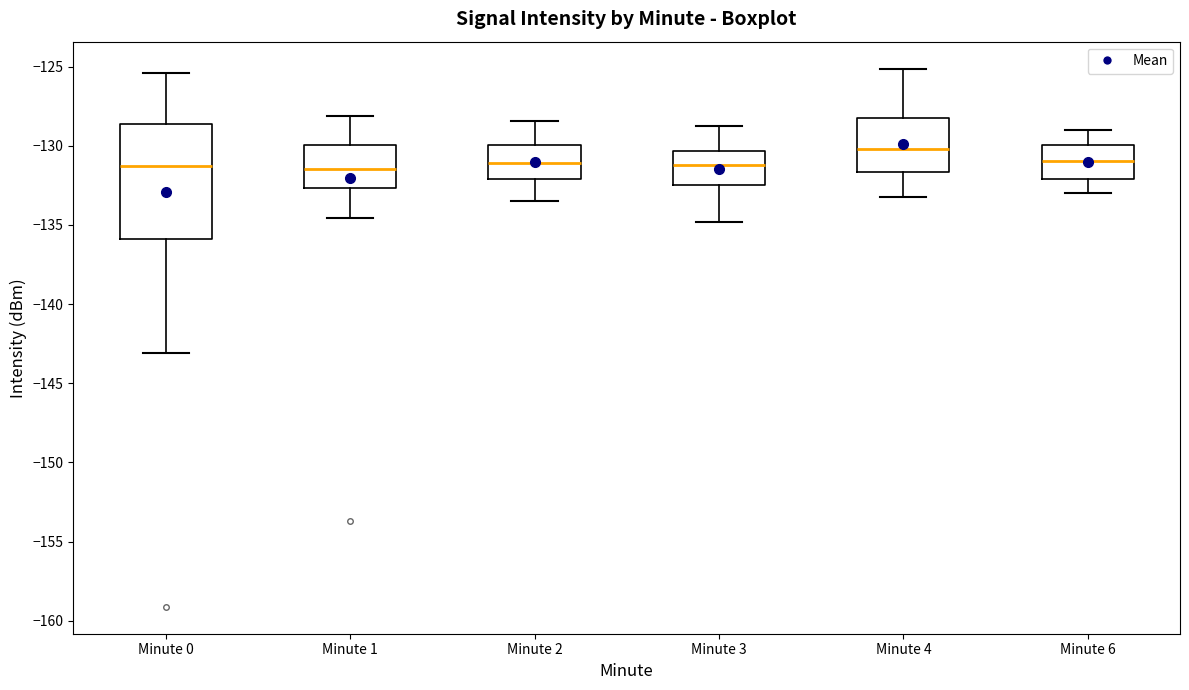

Reading left to right, transcribe this box plot: for each box, give where its median line is, the range the box spans, and where its two whiskers end, as read against the y-axis. The values are not printed on the chart, so give them approximately, as read against the axis.

Minute 0: median -131.5, box -136.0 to -128.5, whiskers -143.0 to -125.5
Minute 1: median -131.5, box -132.5 to -130.0, whiskers -134.5 to -128.0
Minute 2: median -131.0, box -132.0 to -130.0, whiskers -133.5 to -128.5
Minute 3: median -131.0, box -132.5 to -130.5, whiskers -135.0 to -129.0
Minute 4: median -130.0, box -131.5 to -128.0, whiskers -133.0 to -125.0
Minute 6: median -131.0, box -132.0 to -130.0, whiskers -133.0 to -129.0